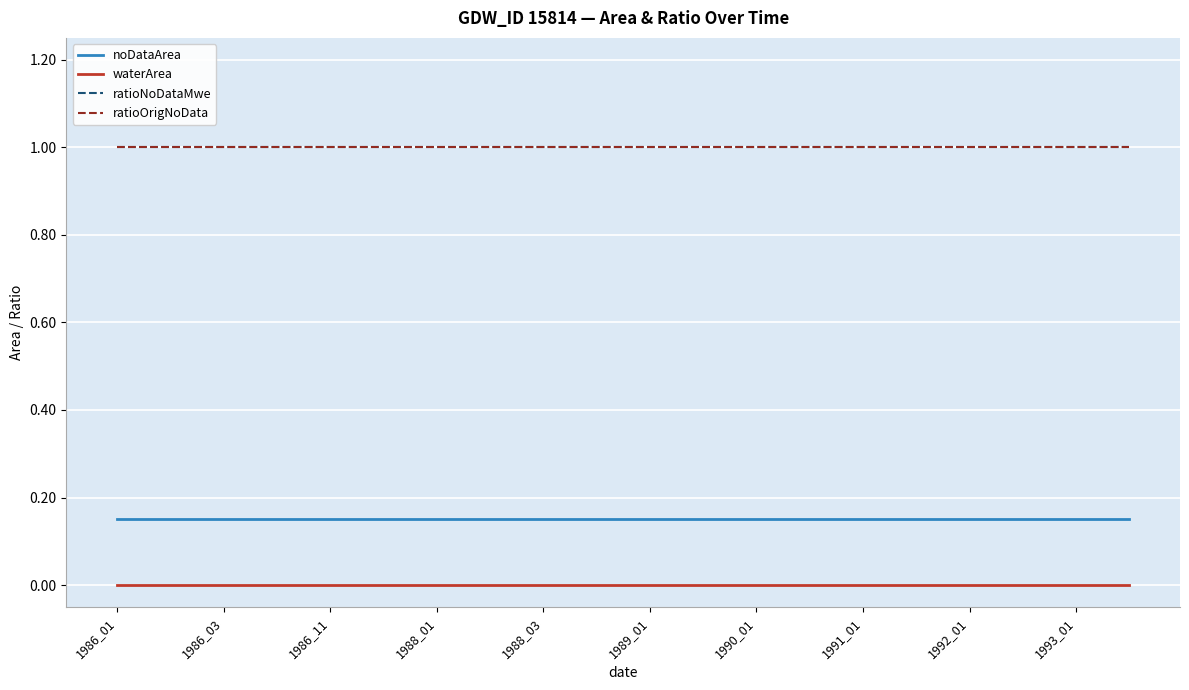

True or false: waterArea and noDataArea intersect in this chart.

False